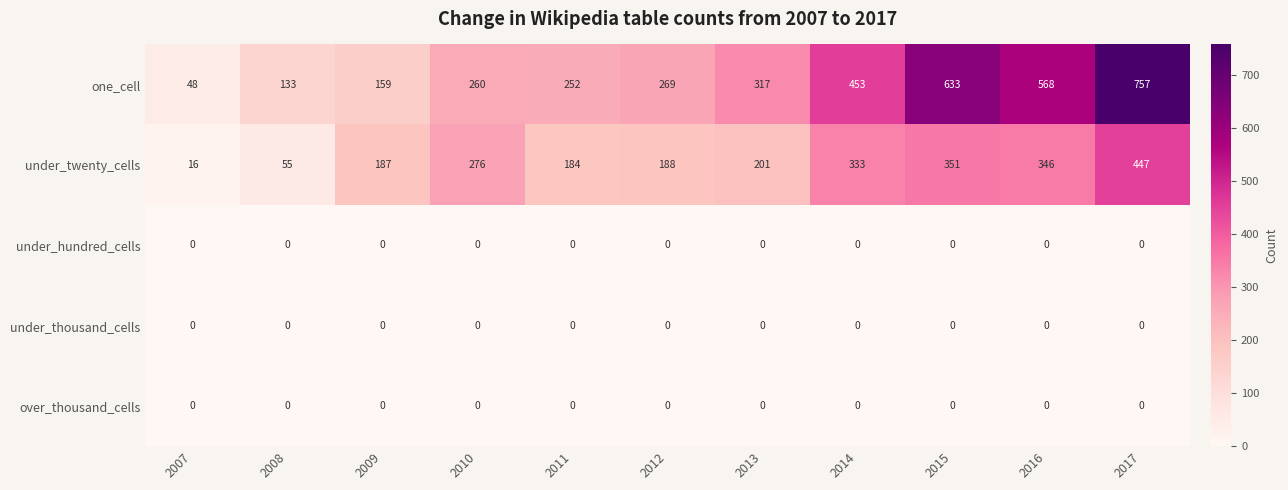

What is the total value across all series at 2014?

786